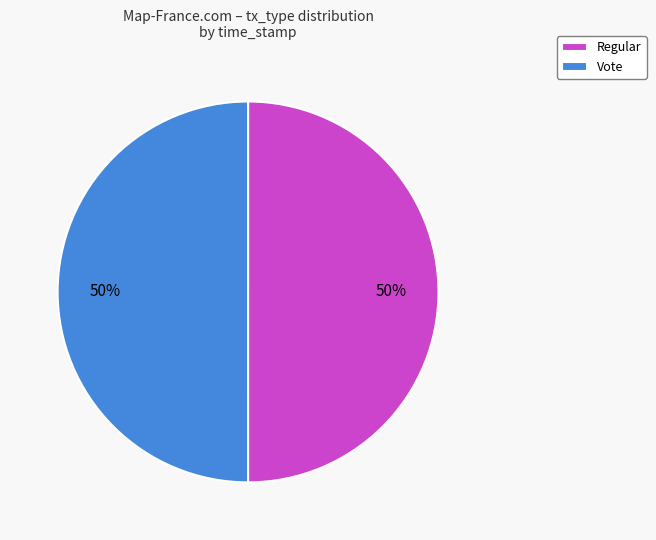

What is the ratio of the value at Regular to the value at Vote?

1.0